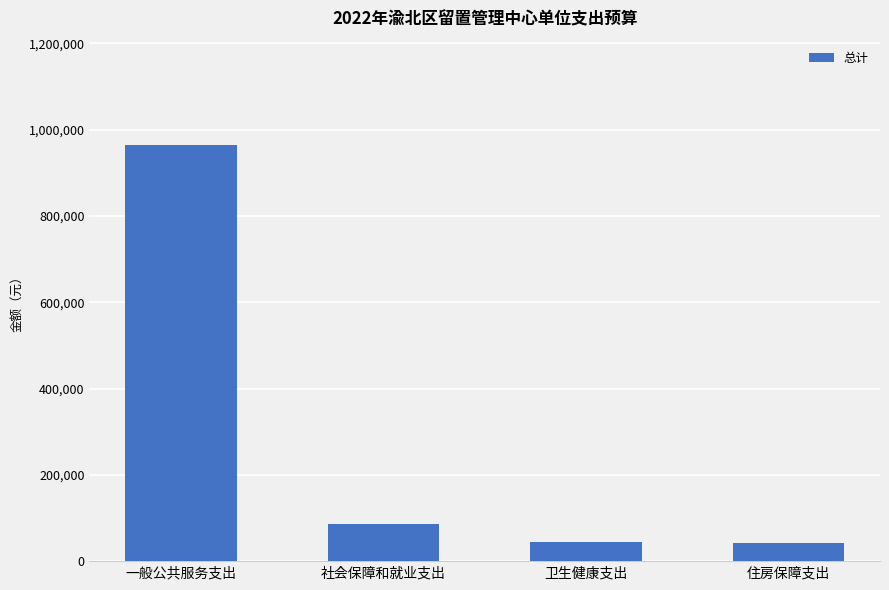

What is the sum of the values at 一般公共服务支出 and 卫生健康支出?

1008252.4